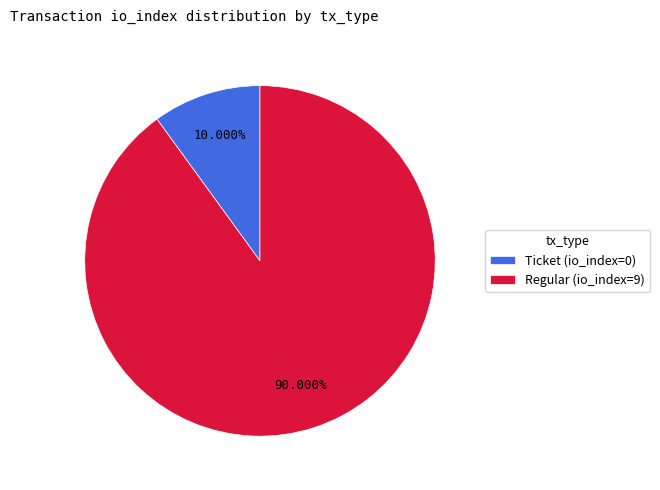

What is the largest slice in the pie chart?

Regular